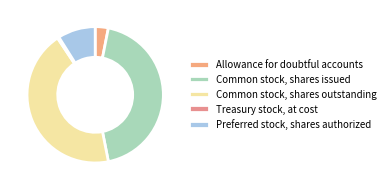

Is Treasury stock, at cost the majority of the pie?

No